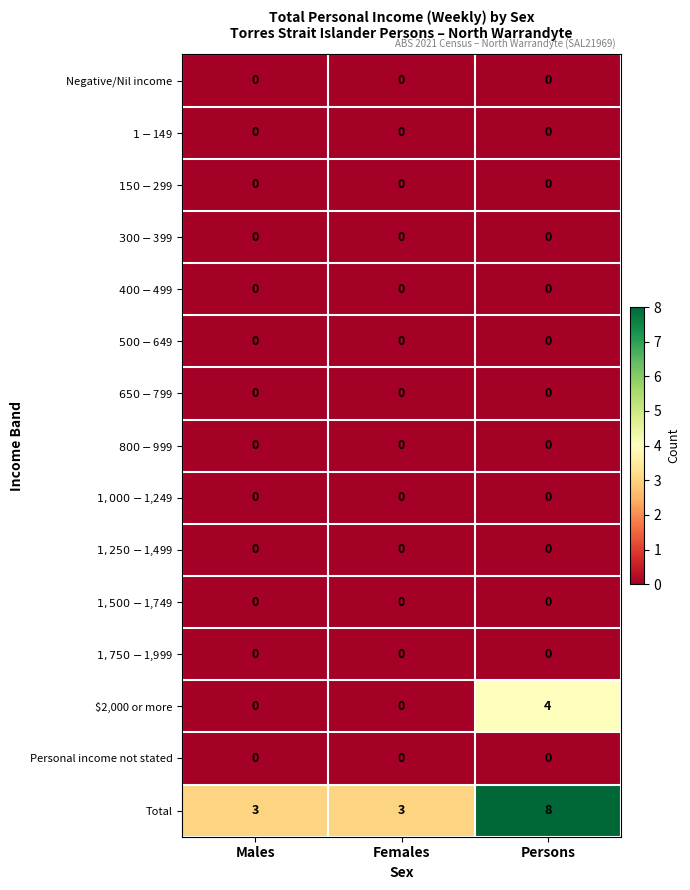

True or false: Total has a value of 3 at Males.

True